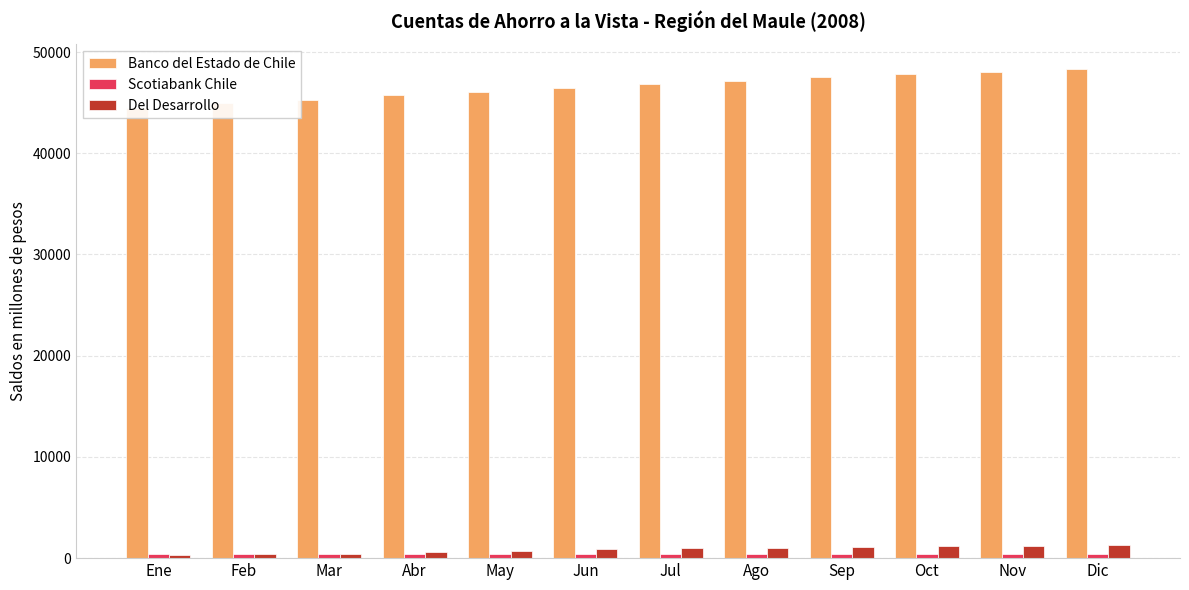

What is the difference between the Del Desarrollo values at Ago and Nov?

173